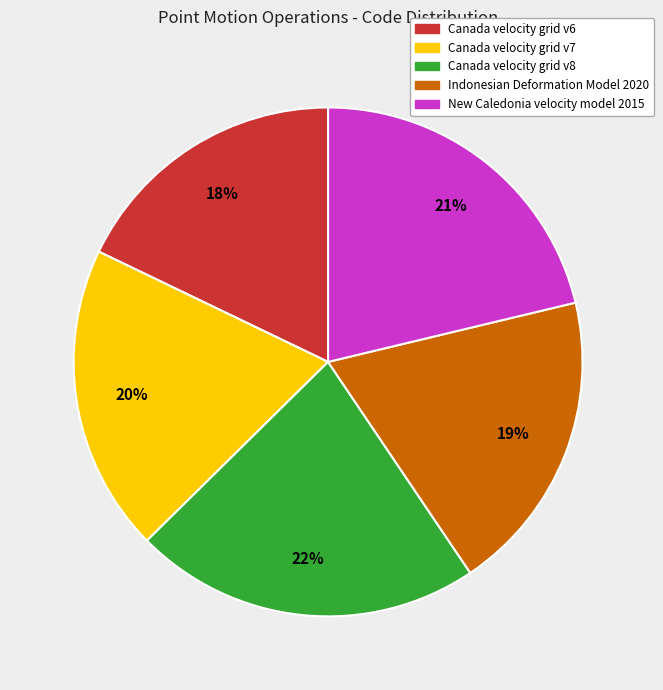

Is there any slice that represents more than half of the pie?

No